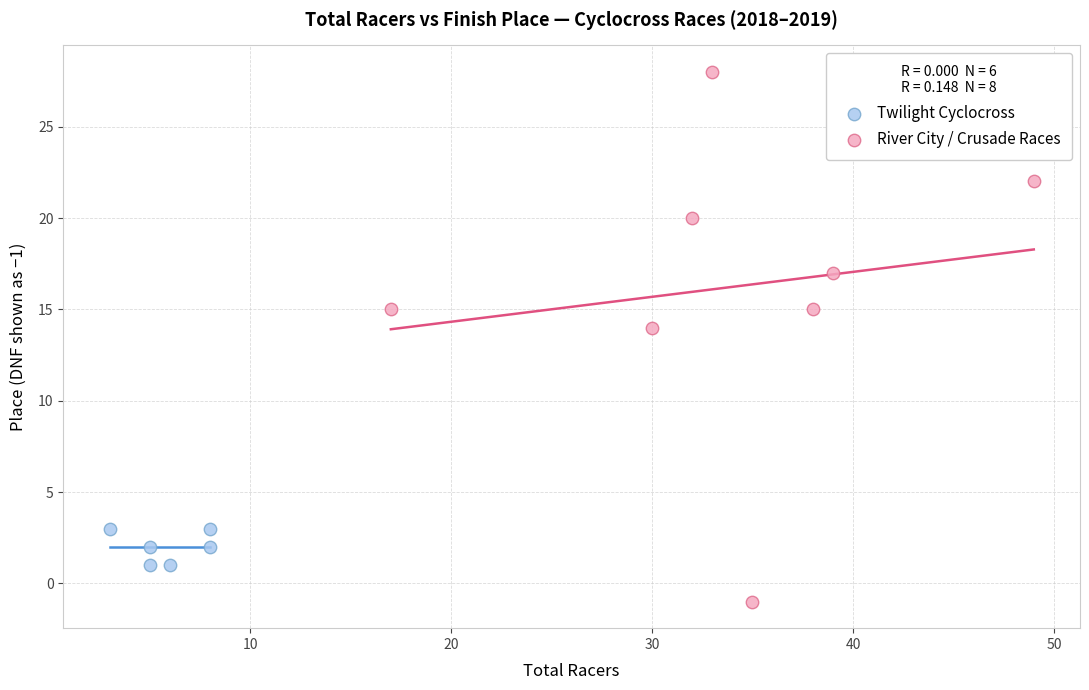

Which series contains the lowest Y value?

River City / Crusade Races